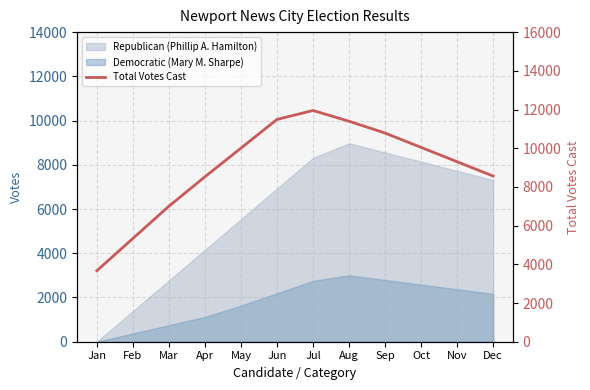

Rank the categories by value from highest to lowest.

Jul, Jun, Aug, Sep, Oct, May, Nov, Dec, Apr, Mar, Feb, Jan